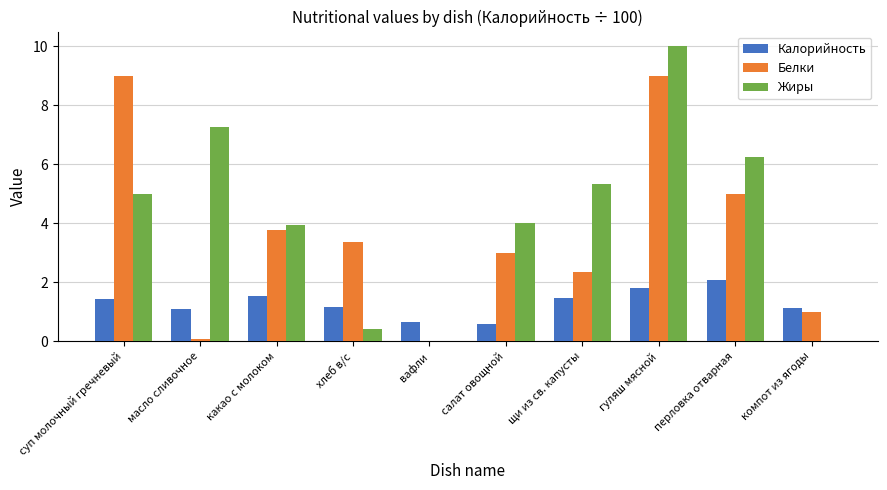

How many series are shown in this chart?

3